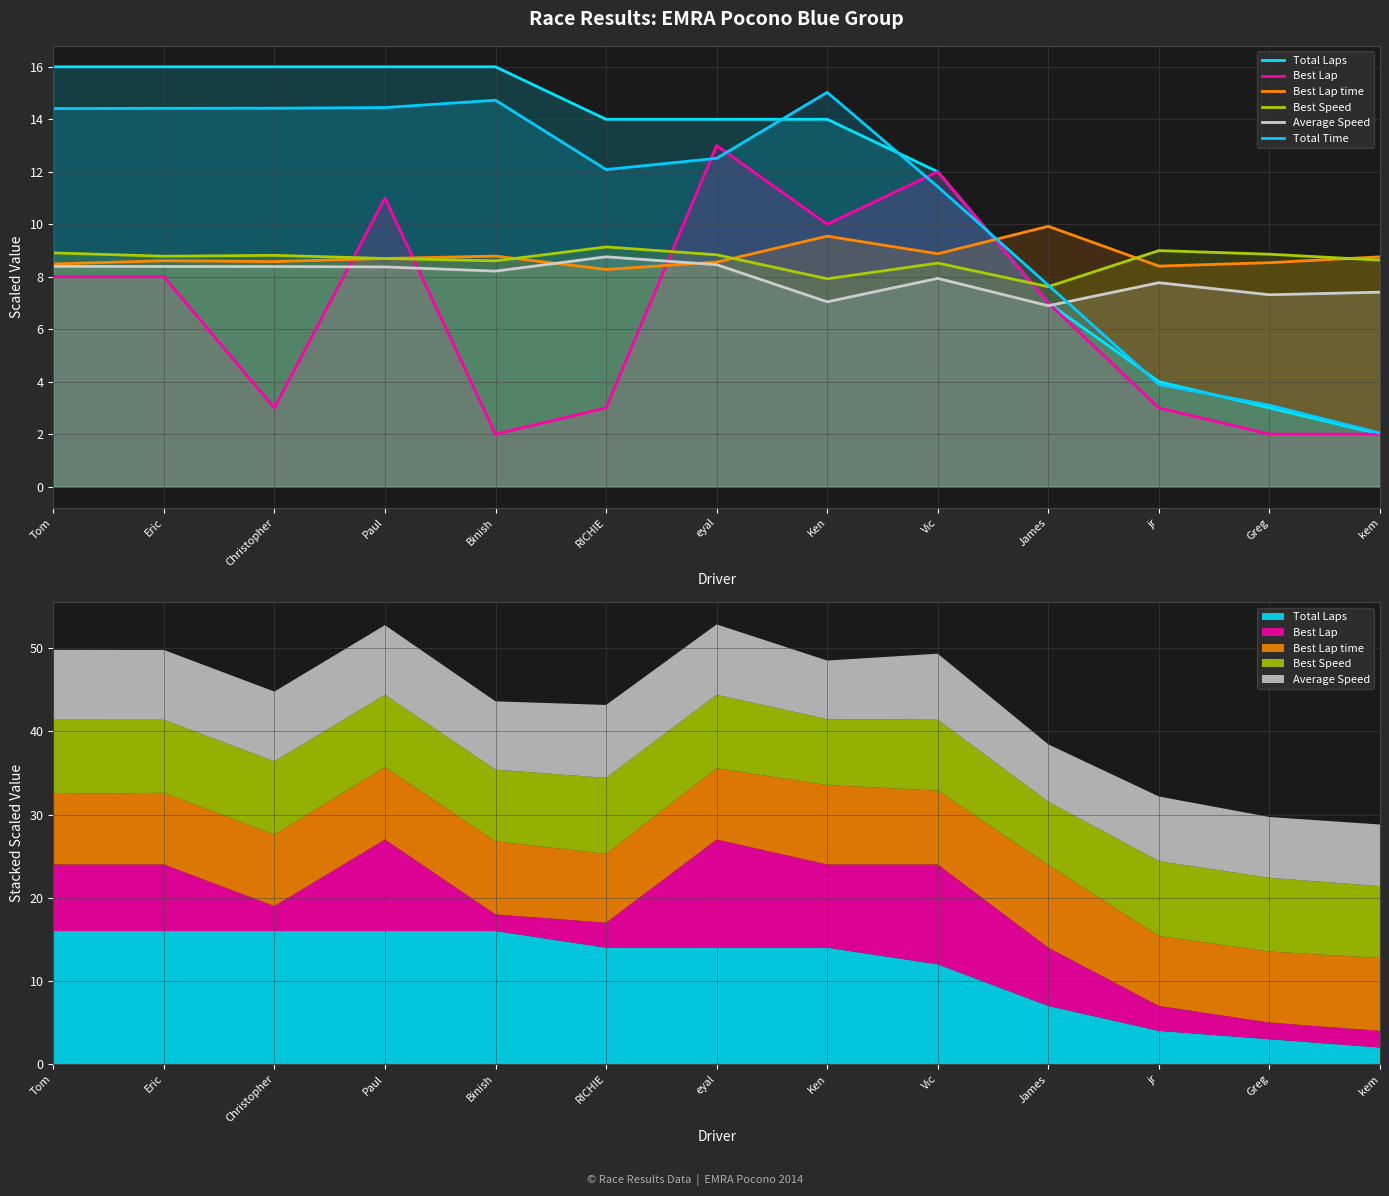

Count the number of data series in this chart.

6